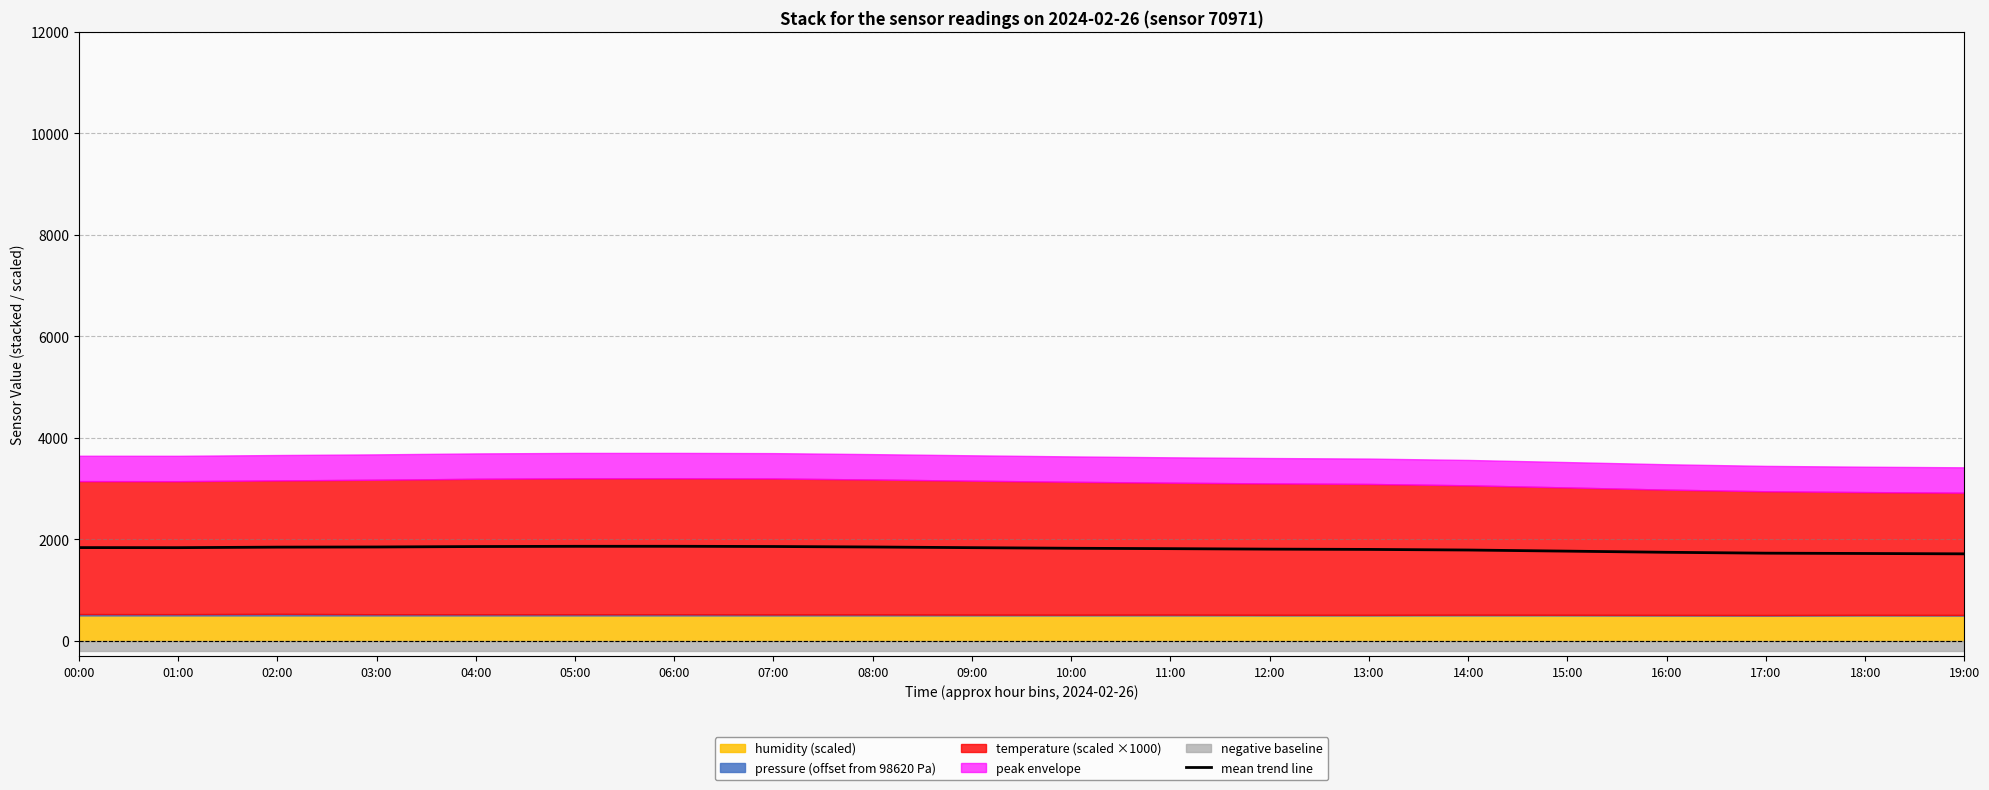

How many points are lower than both their immediate neighbors (excluding endpoints)?

1